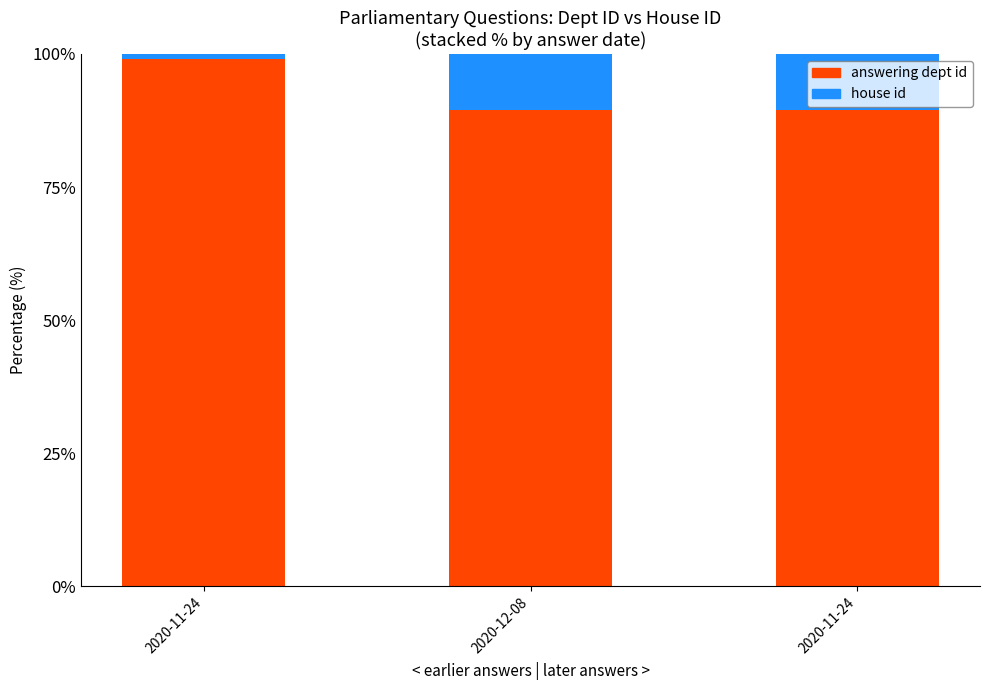

Which category has the highest value in the answering dept id series?

2020-11-24